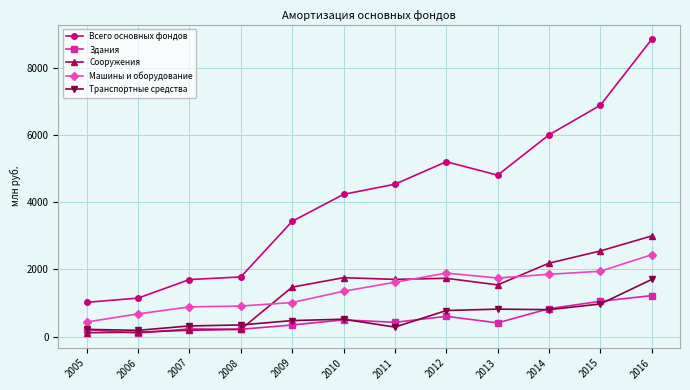

Does the chart display data point markers on the line(s)?

Yes